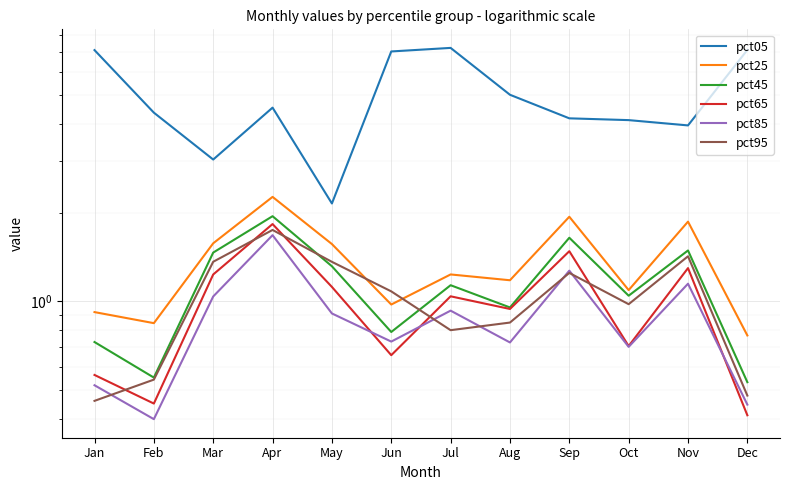

In pct65, how many points are lower than both neighbors (excluding endpoints)?

4